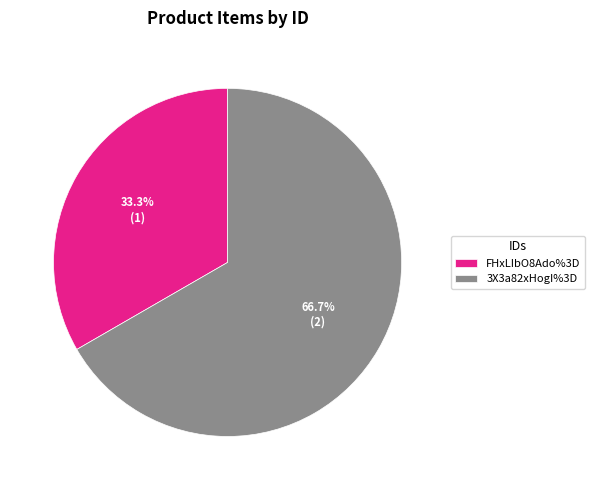

To the nearest percent, what is the difference between the largest and smallest slice percentages?

33%